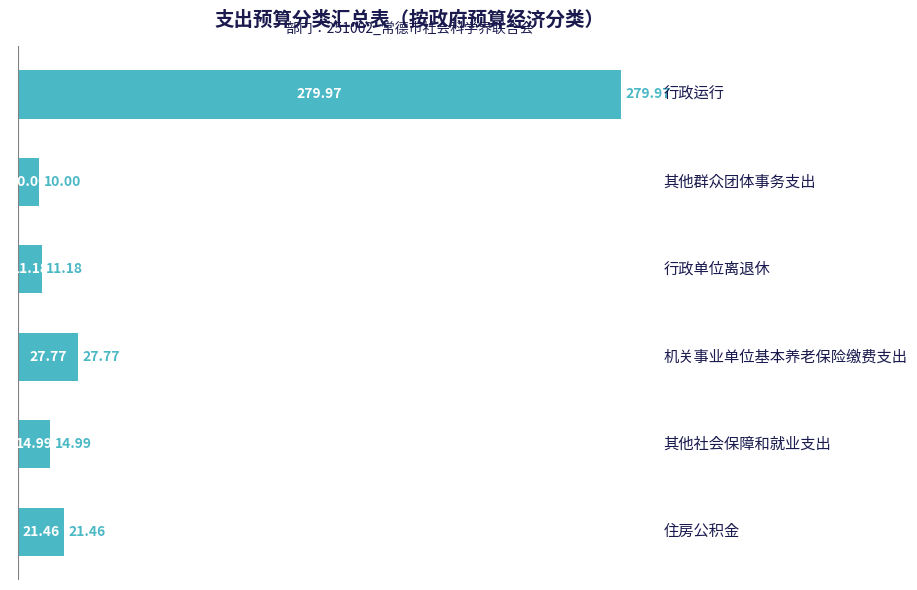

What is the difference between the maximum and minimum values?

270.0